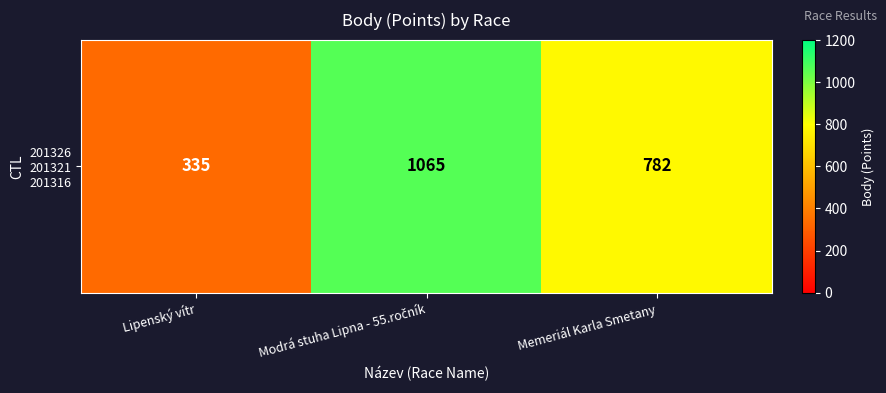

Where is the data nearest to the value 700?

Memeriál Karla Smetany